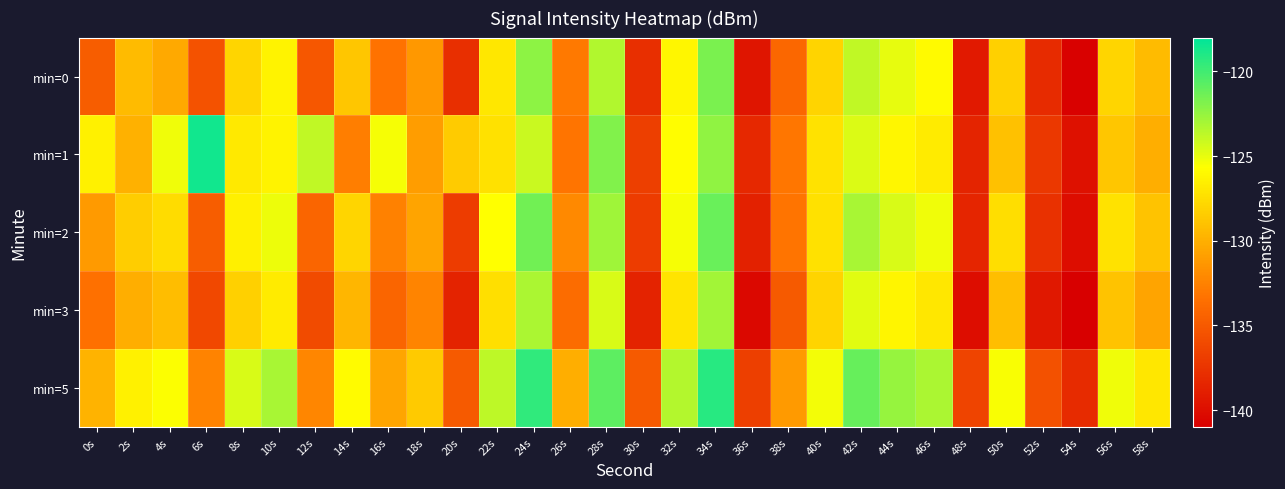

Reading left to right, extract all data points from this chart.

min=0: 0s=-134.8	2s=-129.4	4s=-130.4	6s=-135.5	8s=-127.9	10s=-126.3	12s=-135.1	14s=-128.7	16s=-133.3	18s=-131.3	20s=-137.8	22s=-126.9	24s=-122.3	26s=-133.0	28s=-123.3	30s=-137.8	32s=-126.2	34s=-121.7	36s=-139.5	38s=-134.0	40s=-128.0	42s=-123.8	44s=-125.0	46s=-126.0	48s=-139.3	50s=-128.2	52s=-138.1	54s=-140.9	56s=-128.0	58s=-129.3
min=1: 0s=-126.4	2s=-129.9	4s=-125.2	6s=-118.6	8s=-126.8	10s=-126.3	12s=-123.8	14s=-132.7	16s=-125.4	18s=-131.0	20s=-128.5	22s=-127.3	24s=-124.1	26s=-133.2	28s=-121.9	30s=-136.7	32s=-125.8	34s=-122.4	36s=-138.3	38s=-133.1	40s=-127.2	42s=-124.6	44s=-126.1	46s=-126.8	48s=-138.5	50s=-129.0	52s=-137.2	54s=-139.8	56s=-128.7	58s=-130.1
min=2: 0s=-131.2	2s=-128.4	4s=-127.6	6s=-134.8	8s=-126.5	10s=-125.1	12s=-134.2	14s=-127.9	16s=-132.5	18s=-130.6	20s=-136.9	22s=-125.7	24s=-121.5	26s=-132.1	28s=-122.8	30s=-136.9	32s=-125.4	34s=-121.2	36s=-138.7	38s=-133.2	40s=-127.3	42s=-123.1	44s=-124.5	46s=-125.2	48s=-138.4	50s=-127.5	52s=-137.6	54s=-140.1	56s=-127.2	58s=-128.9
min=3: 0s=-133.5	2s=-130.1	4s=-129.3	6s=-136.1	8s=-128.2	10s=-126.8	12s=-135.9	14s=-129.6	16s=-134.2	18s=-132.3	20s=-138.6	22s=-127.4	24s=-123.2	26s=-133.8	28s=-124.5	30s=-138.6	32s=-127.1	34s=-122.9	36s=-140.4	38s=-134.9	40s=-128.0	42s=-124.8	44s=-126.2	46s=-126.9	48s=-140.1	50s=-129.2	52s=-139.3	54s=-141.7	56s=-128.9	58s=-130.6
min=5: 0s=-129.8	2s=-126.4	4s=-125.6	6s=-132.4	8s=-124.5	10s=-123.1	12s=-132.2	14s=-125.9	16s=-130.5	18s=-128.6	20s=-134.9	22s=-123.7	24s=-119.5	26s=-130.1	28s=-120.8	30s=-134.9	32s=-123.4	34s=-119.2	36s=-136.7	38s=-131.2	40s=-125.3	42s=-121.1	44s=-122.5	46s=-123.2	48s=-136.4	50s=-125.5	52s=-135.6	54s=-138.1	56s=-125.2	58s=-126.9